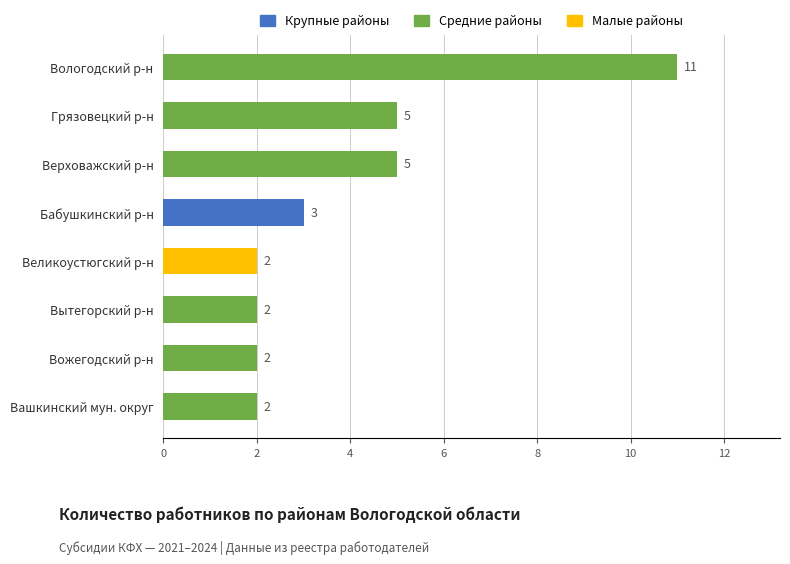

Reading bottom to top, what are all the values shown in this chart?

Вашкинский мун. округ=2	Вожегодский р-н=2	Вытегорский р-н=2	Великоустюгский р-н=2	Бабушкинский р-н=3	Верховажский р-н=5	Грязовецкий р-н=5	Вологодский р-н=11